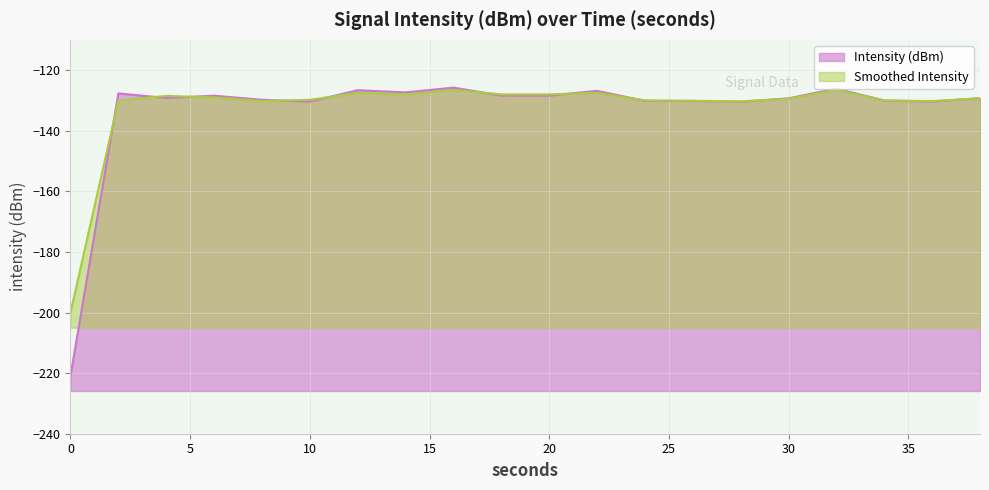

What is the value of the Intensity (dBm) point at the 2nd from the left?

-127.7